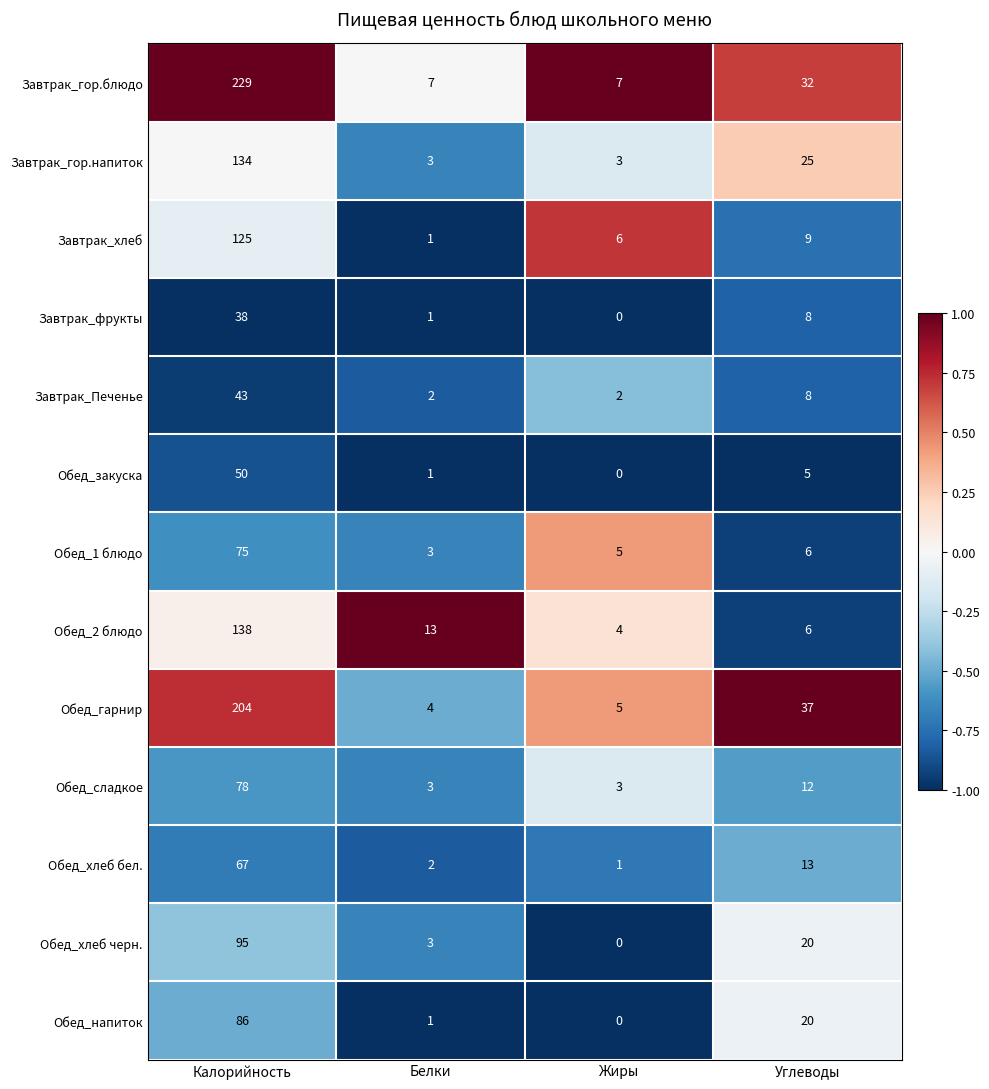

How many distinct data groups are displayed?

13